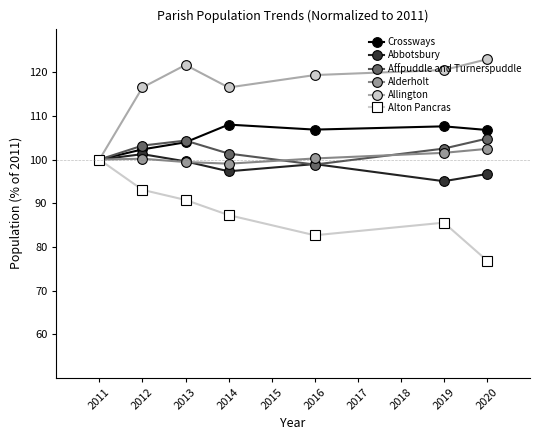

Rank the categories by Alton Pancras value from highest to lowest.

2011, 2012, 2013, 2014, 2019, 2016, 2020